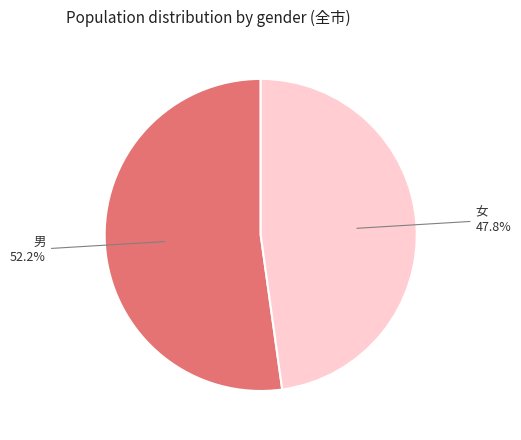

What is the total percentage of 女 and 男?

100.0%